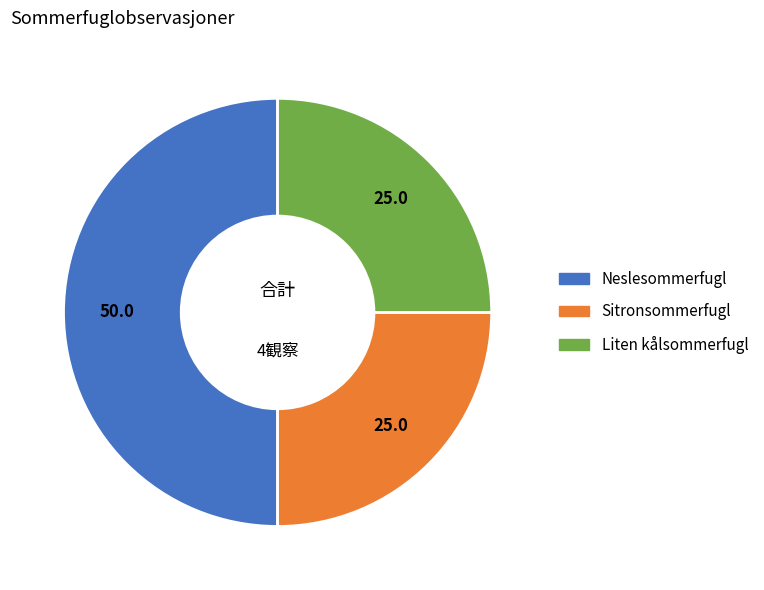

Is Sitronsommerfugl the majority of the pie?

No